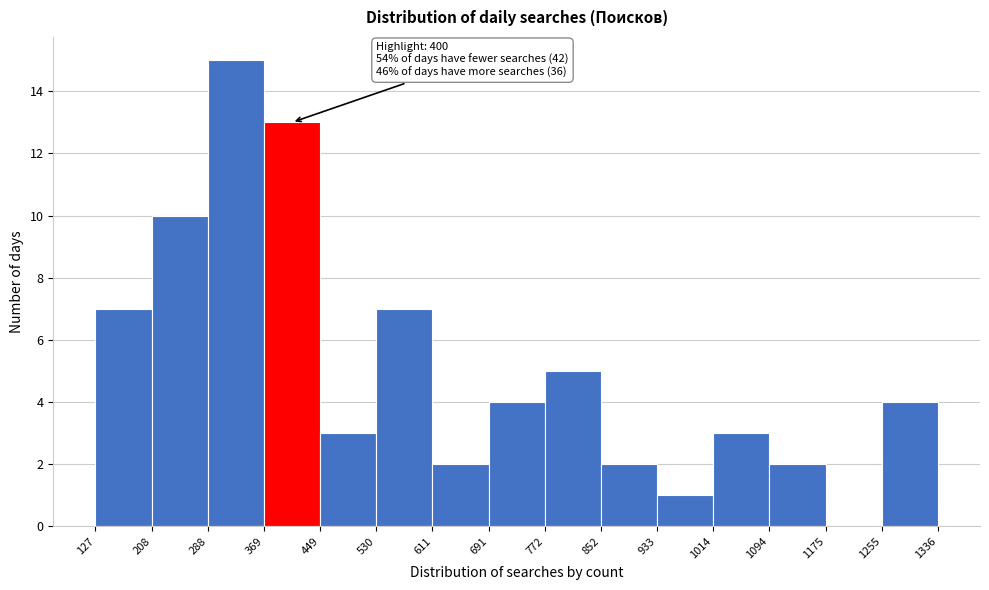

Which range on the x-axis has the tallest bar?

288 to 369